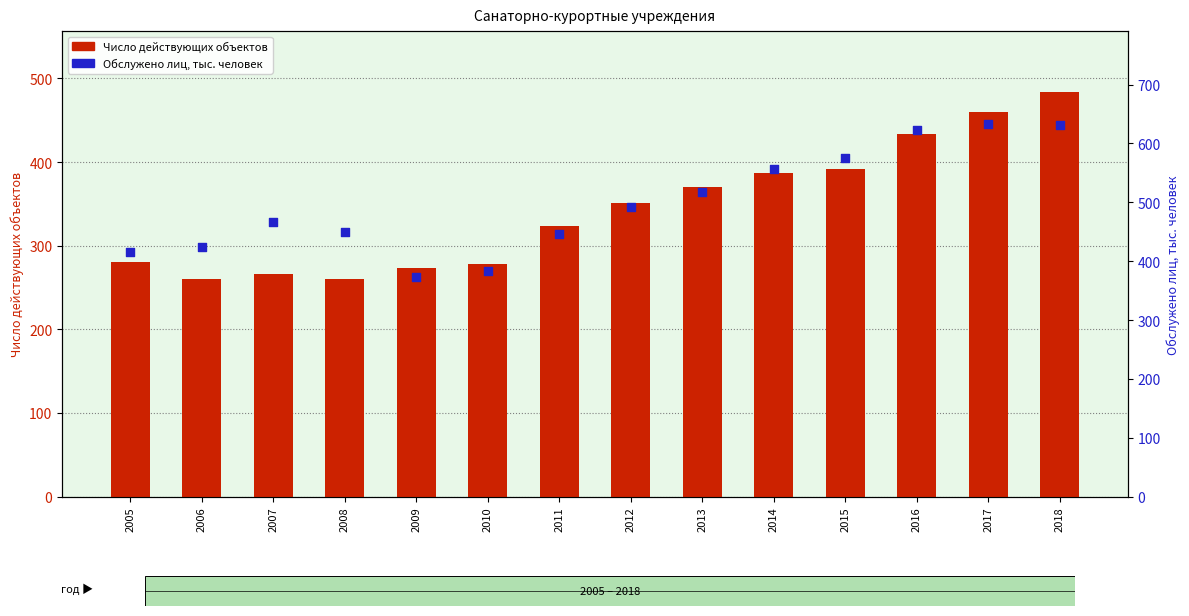

Which series has the largest total across all categories?

Обслужено лиц, тыс. человек